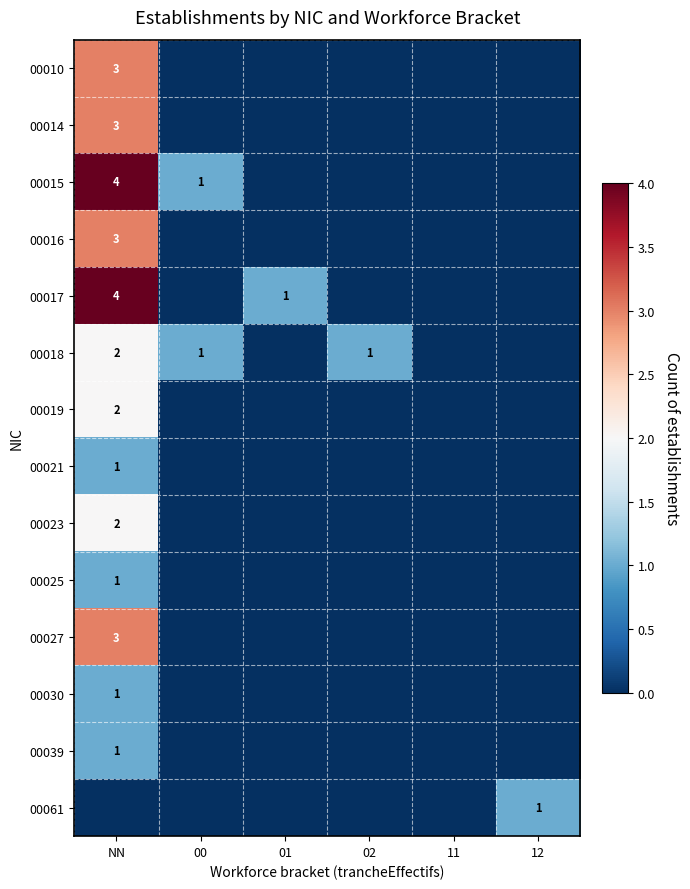

True or false: 00025 has a value of 1 at NN.

True